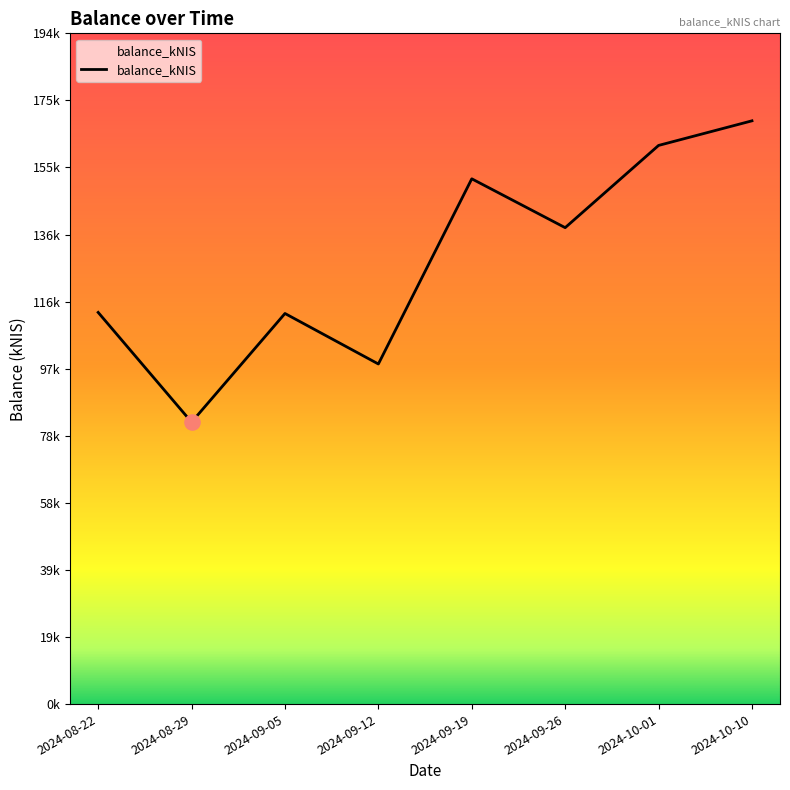

What is the change in value from 2024-08-22 to 2024-10-01?

+48287.2